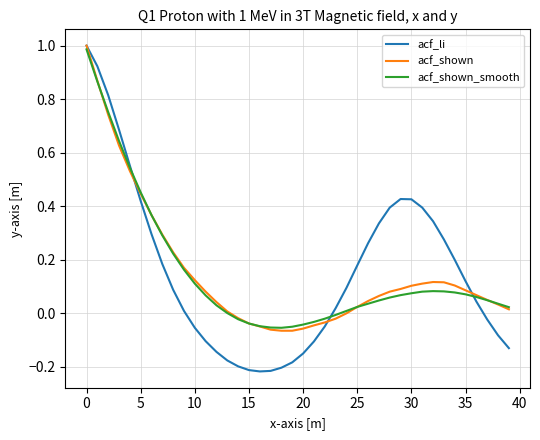

Does the chart have visible grid lines?

Yes